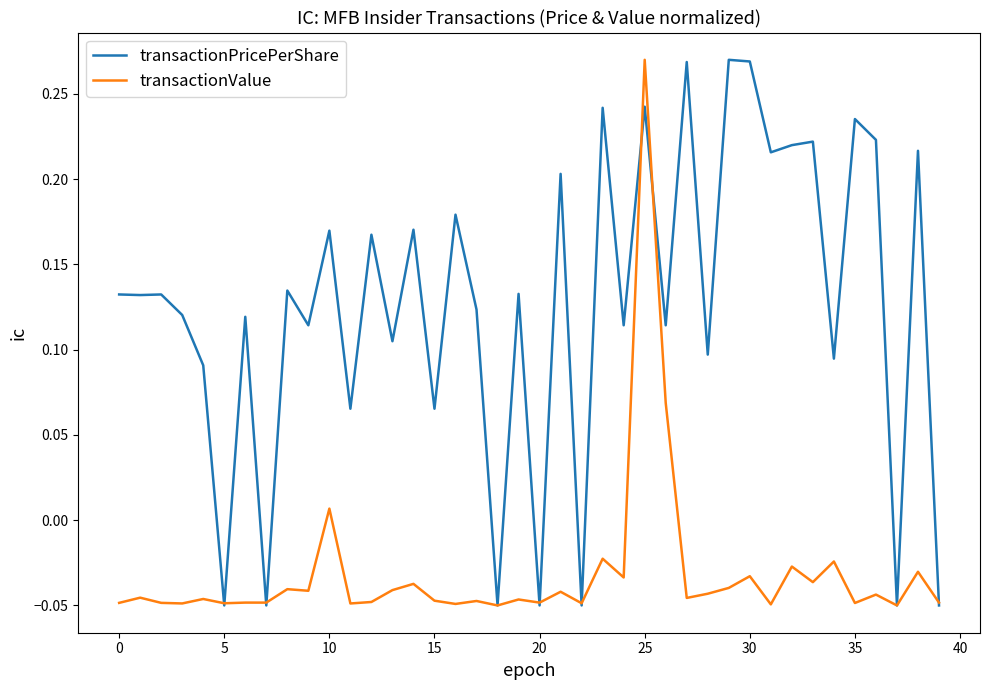

Which series has the largest total across all categories?

transactionPricePerShare